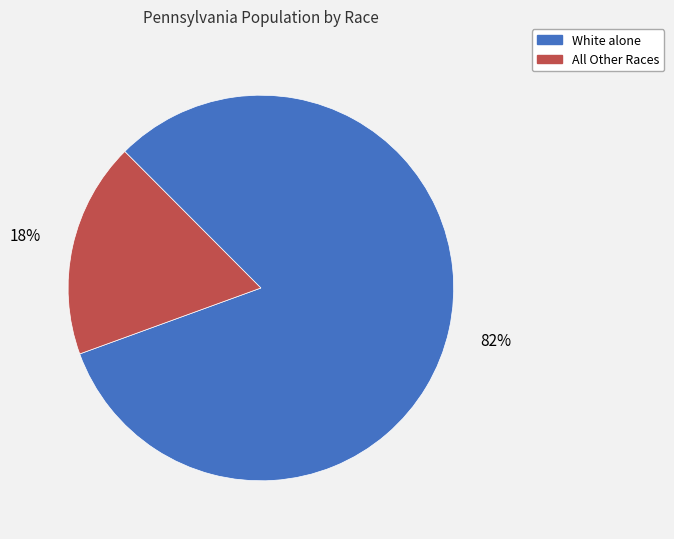

How many slices are in this pie chart?

2